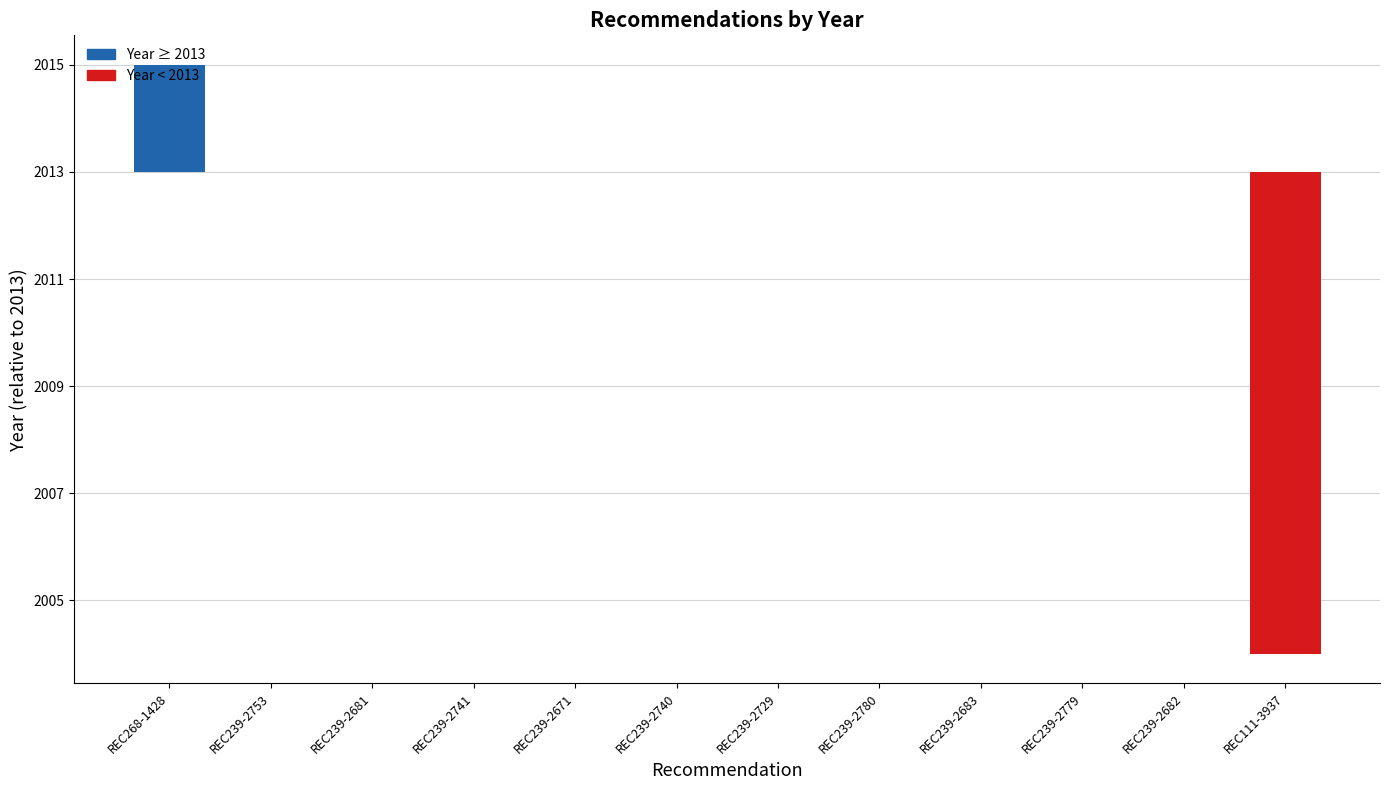

Read the value at REC239-2779.

2013